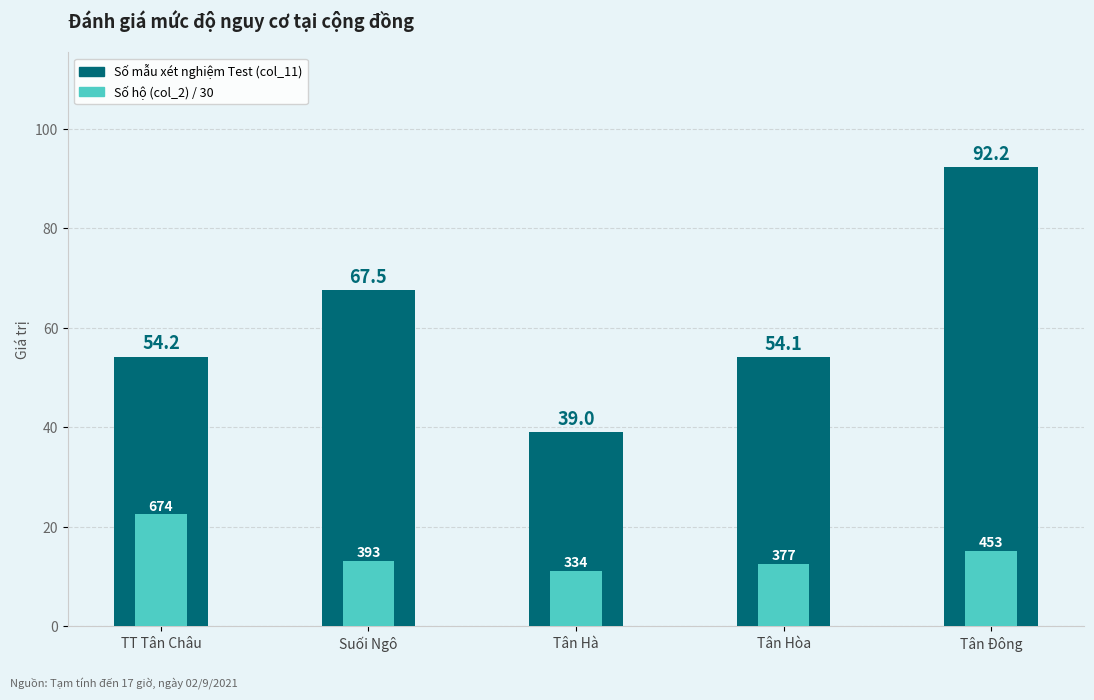

Reading right to left, extract all data points from this chart.

Số mẫu xét nghiệm Test (col_11): Tân Đông=92.2	Tân Hòa=54.1	Tân Hà=39.0	Suối Ngô=67.5	TT Tân Châu=54.2
Số hộ (col_2): Tân Đông=15.1	Tân Hòa=12.6	Tân Hà=11.1	Suối Ngô=13.1	TT Tân Châu=22.5